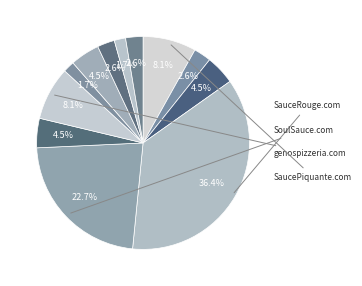

Rank the categories by value from highest to lowest.

SauceRouge.com, SoulSauce.com, SaucePiquante.com, genospizzeria.com, BackOnTheSauce.com, CitySauce.com, Bolgenos.com, DieGenossenschaft.com, HotSauceEmporium.com, HotSauceNetwork.com, SomeSauce.com, InternationalSauces.com